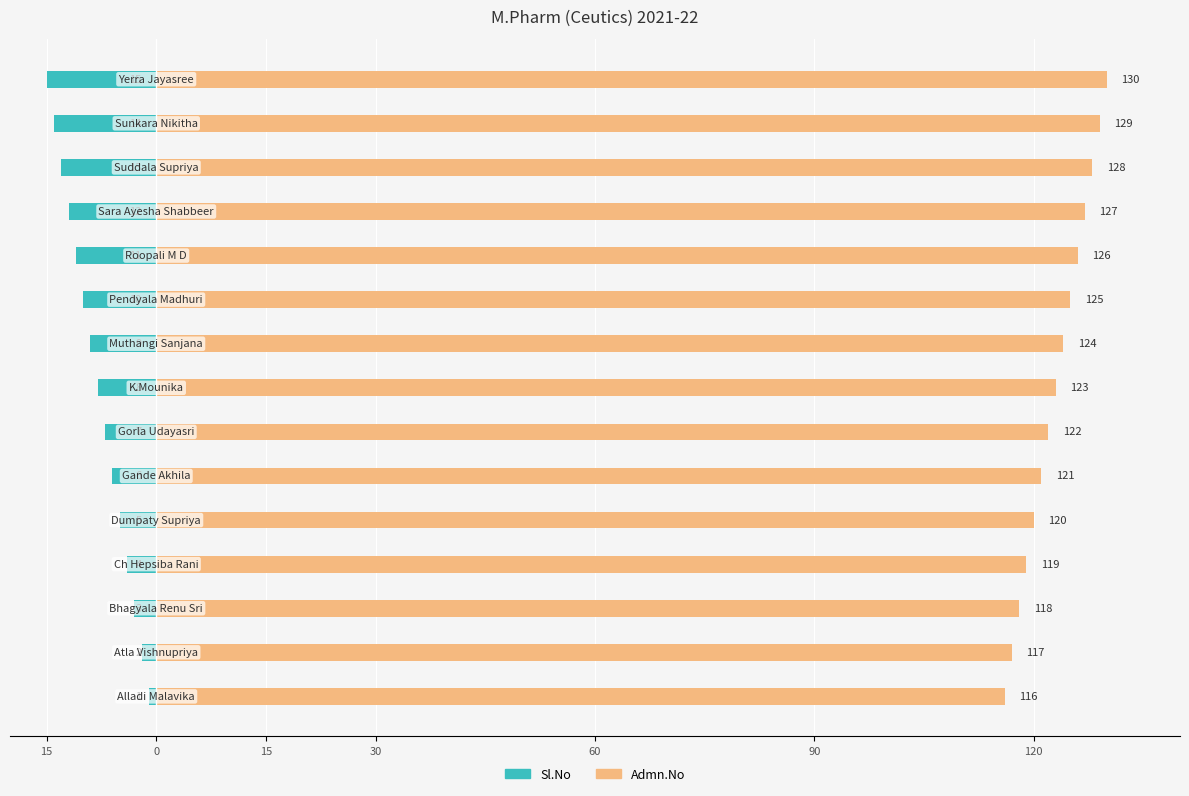

List the series in order of their overall mean, highest first.

Admn.No, Sl.No